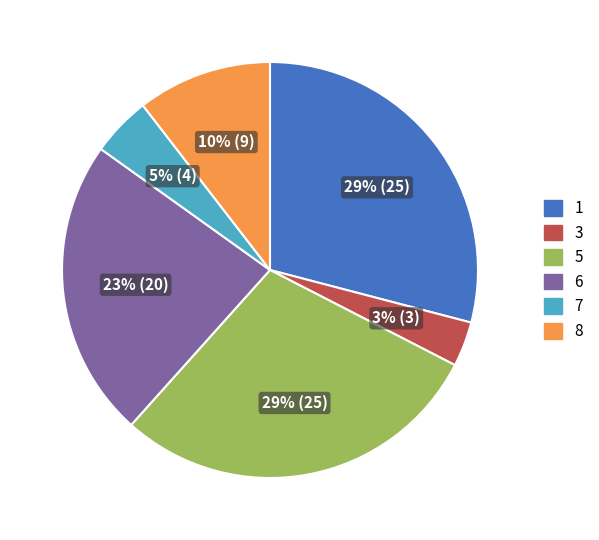

The 5 slice represents 29% of the pie. True or false?

True